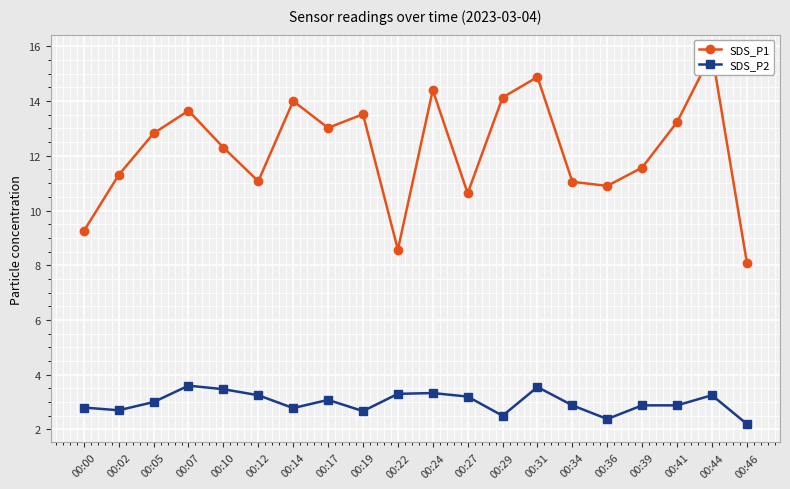

Reading left to right, what are all the values shown in this chart?

SDS_P1: 9.2	11.3	12.8	13.7	12.3	11.1	14.0	13.0	13.5	8.6	14.4	10.6	14.1	14.9	11.1	10.9	11.6	13.2	15.8	8.1
SDS_P2: 2.8	2.7	3.0	3.6	3.5	3.2	2.8	3.1	2.7	3.3	3.3	3.2	2.5	3.5	2.9	2.4	2.9	2.9	3.2	2.2